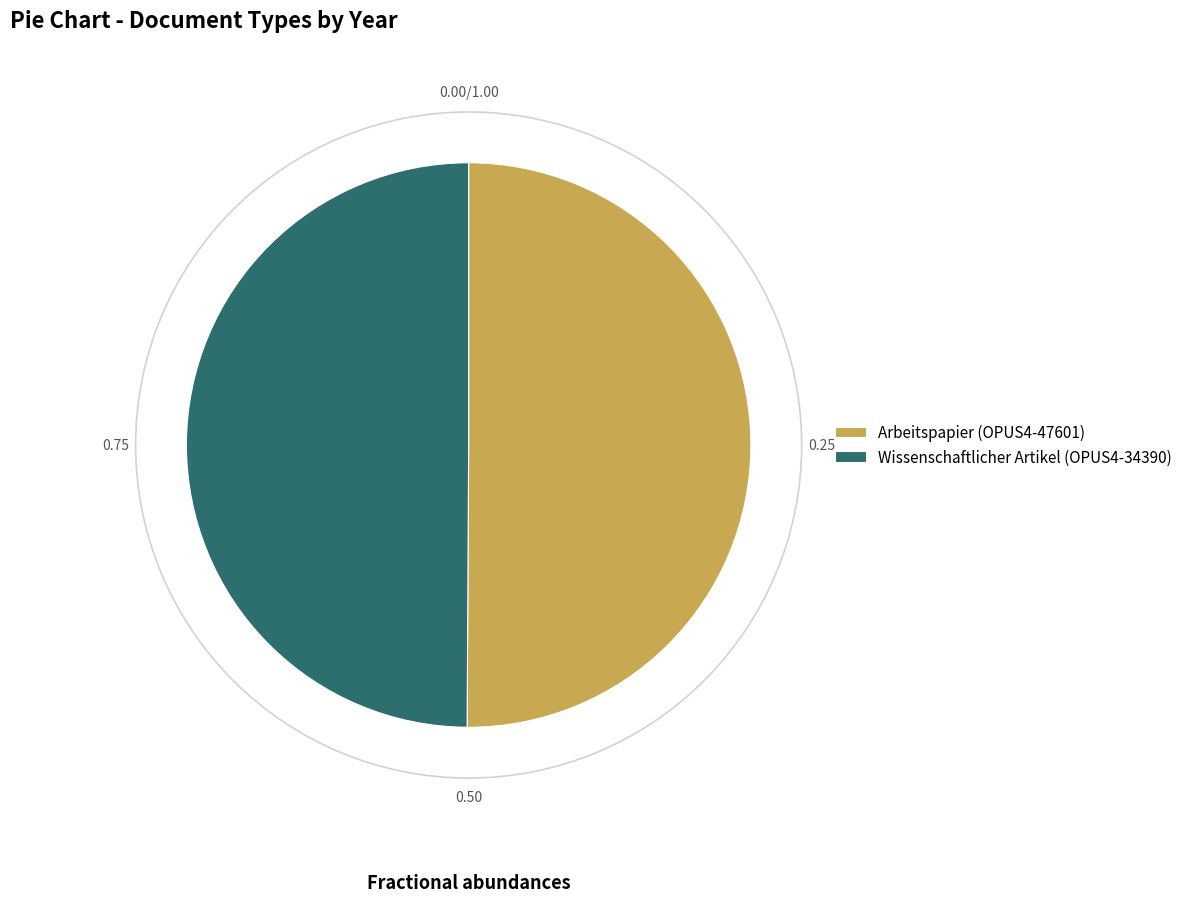

What is the ratio of the value at Arbeitspapier (OPUS4-47601) to the value at Wissenschaftlicher Artikel (OPUS4-34390)?

1.0